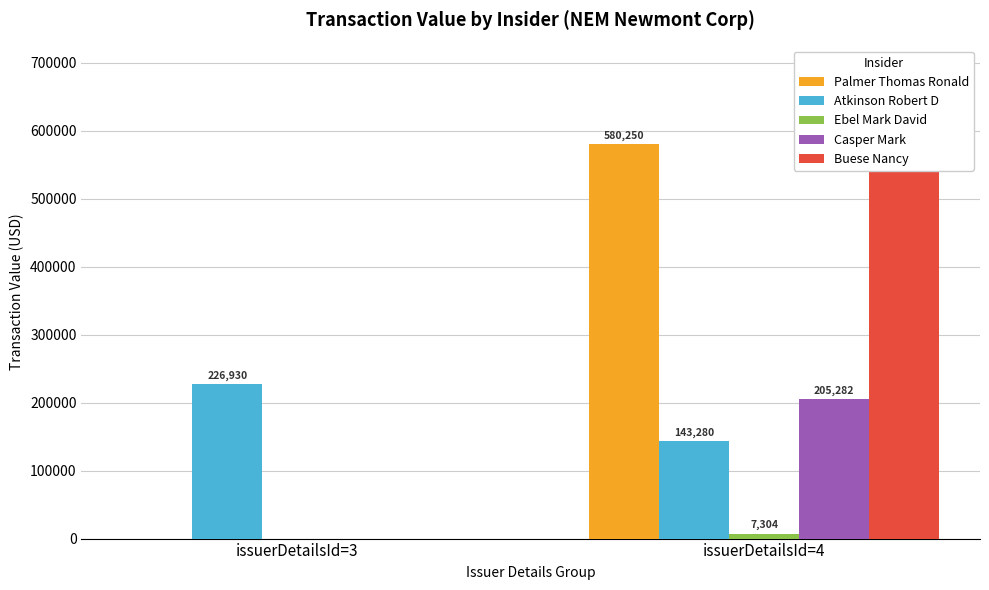

What is the sum of the Atkinson Robert D values at issuerDetailsId=4 and issuerDetailsId=3?

370210